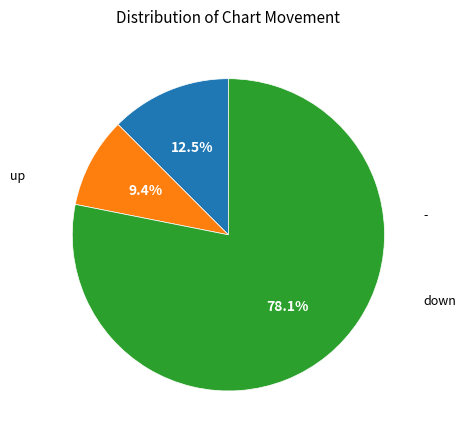

Is there any slice that represents more than half of the pie?

Yes